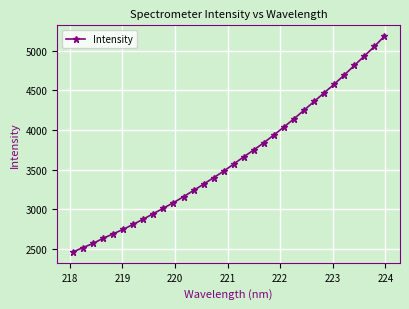

True or false: there are more than 2 points higher than both neighbors.

False